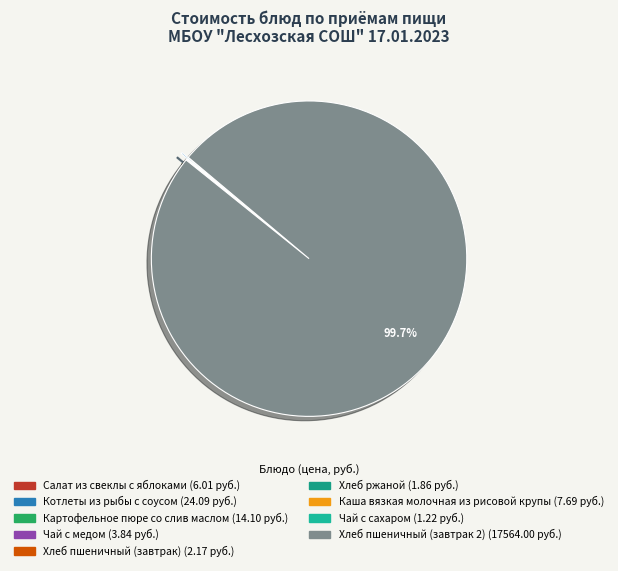

Which category has the smallest portion of the pie?

Чай с сахаром